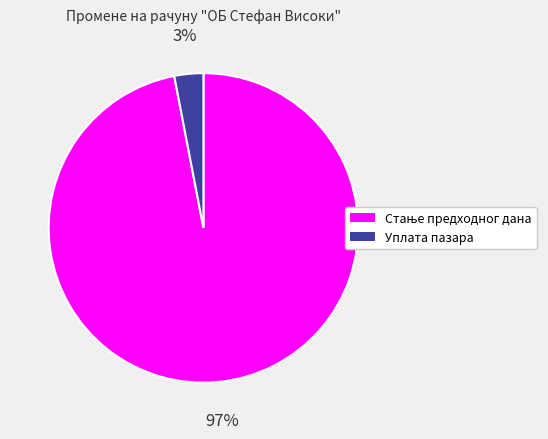

To the nearest percent, what percentage of the pie is Уплата пазара?

3%